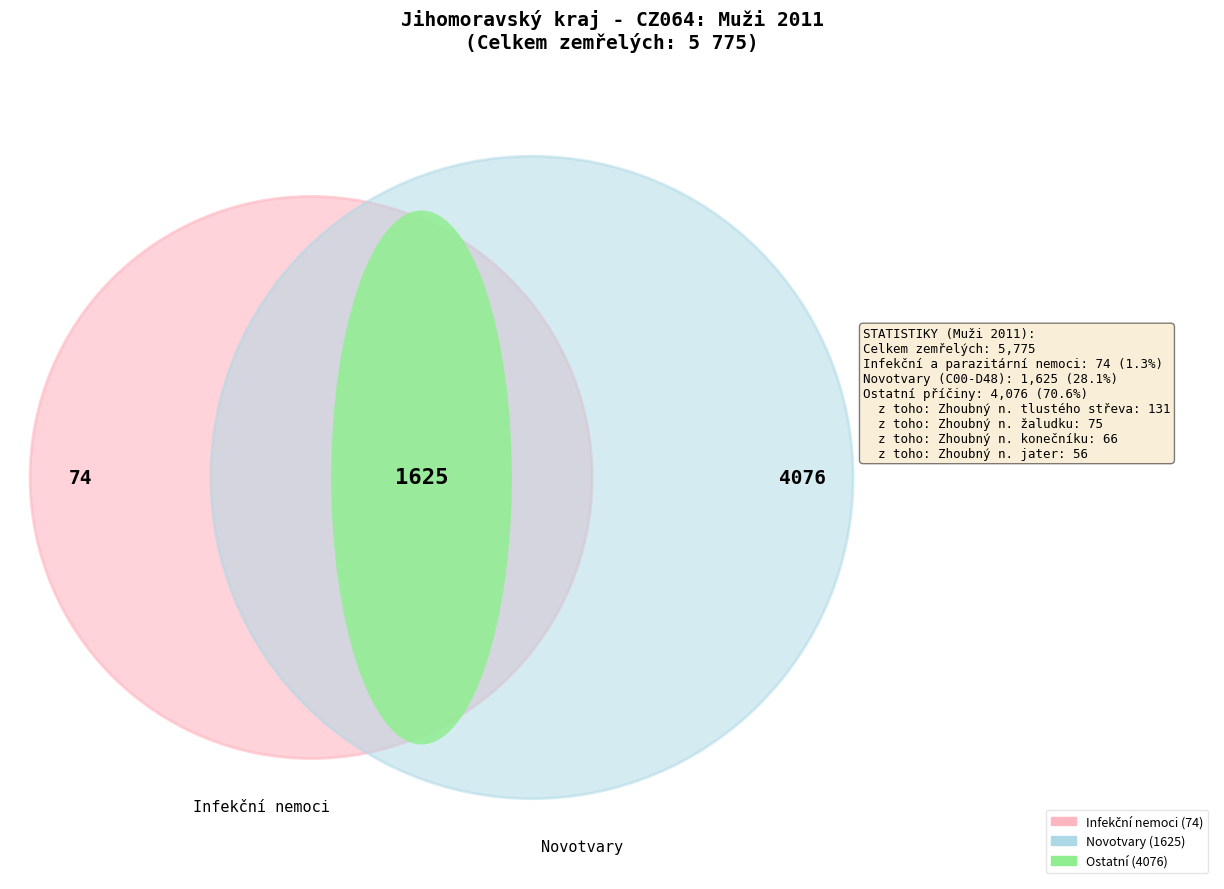

Do Zhoubný novotvar jater and Zhoubný novotvar žaludku together represent more than half of the pie?

No